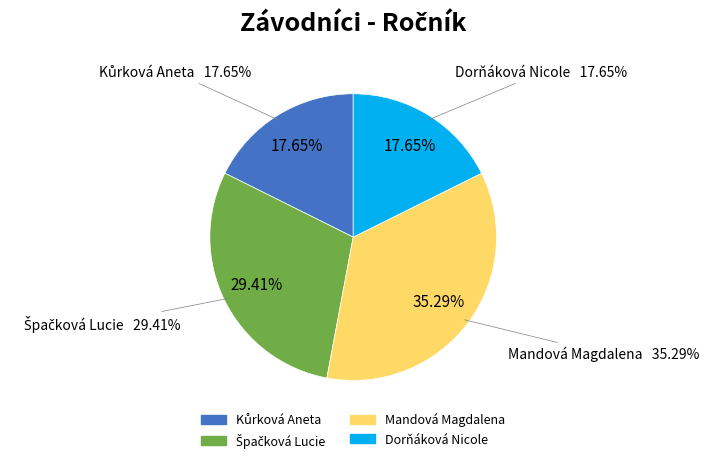

What portion of the pie excludes Dorňáková Nicole?

82.4%